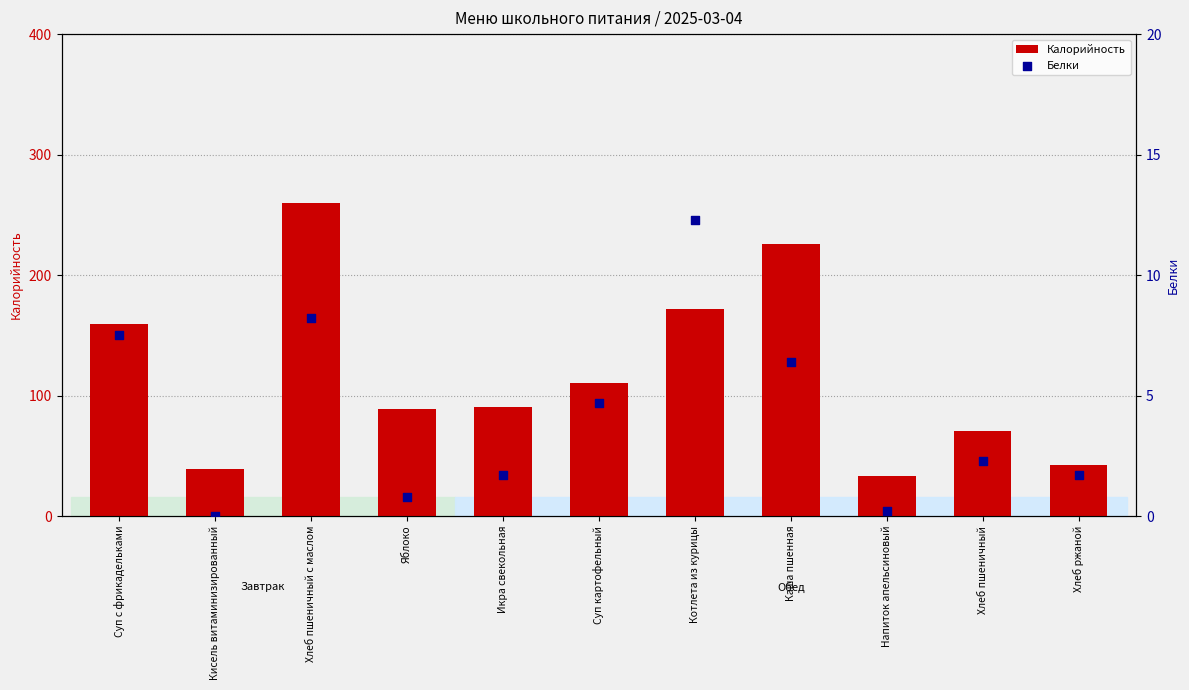

What are all the series names shown in the legend?

Калорийность, Белки